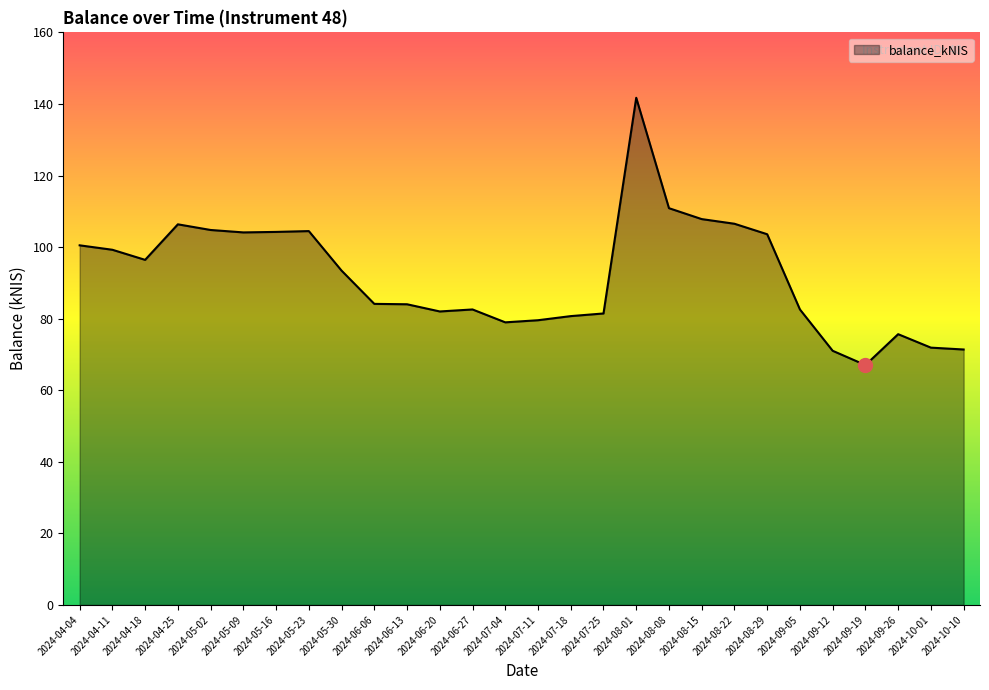

Is it true that the value at 2024-08-29 is 103.6?

True